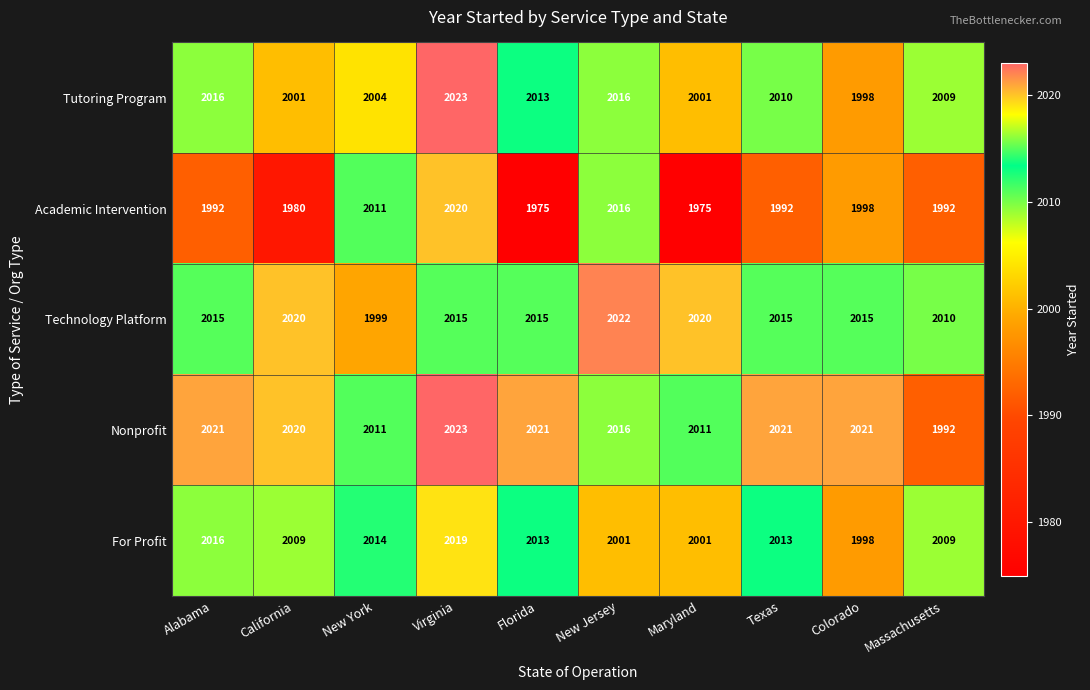

At which label does For Profit first exceed 2013?

Alabama